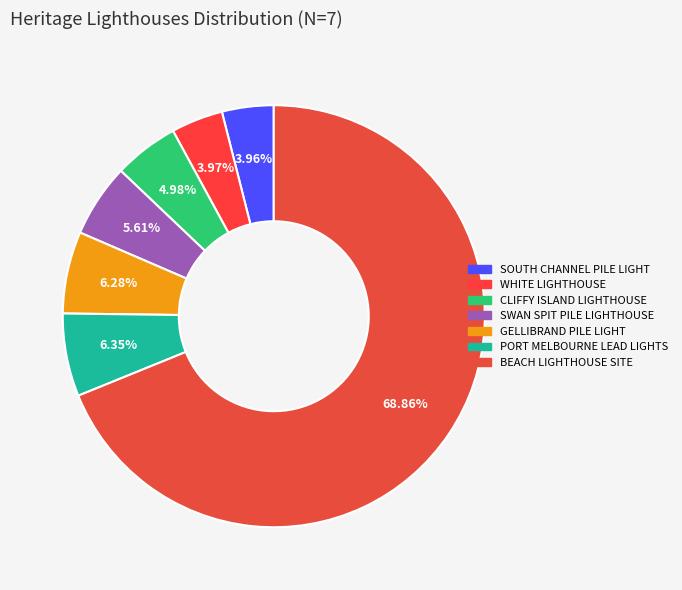

True or false: GELLIBRAND PILE LIGHT accounts for 17% of the total.

False